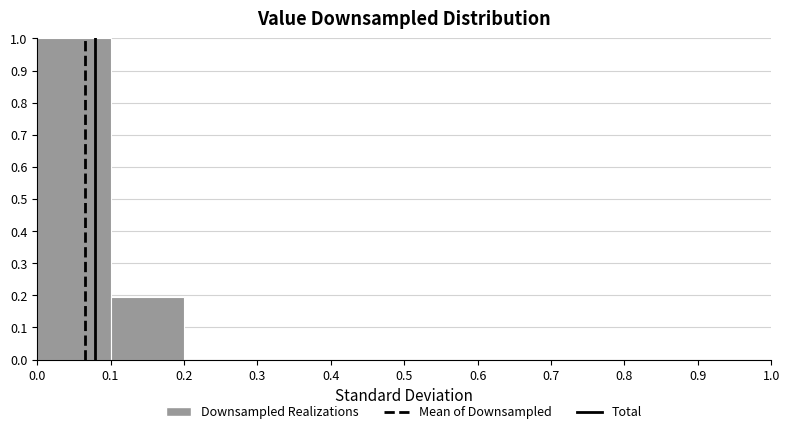

Reading left to right, transcribe this chart: for each bar, give the range it covers on the x-axis and its height. The values are not printed on the chart, so give them approximately, as read against the axis.

0.0 to 0.1: 1.00
0.1 to 0.2: 0.19
0.2 to 0.3: 0
0.3 to 0.4: 0
0.4 to 0.5: 0
0.5 to 0.6: 0
0.6 to 0.7: 0
0.7 to 0.8: 0
0.8 to 0.9: 0
0.9 to 1.0: 0